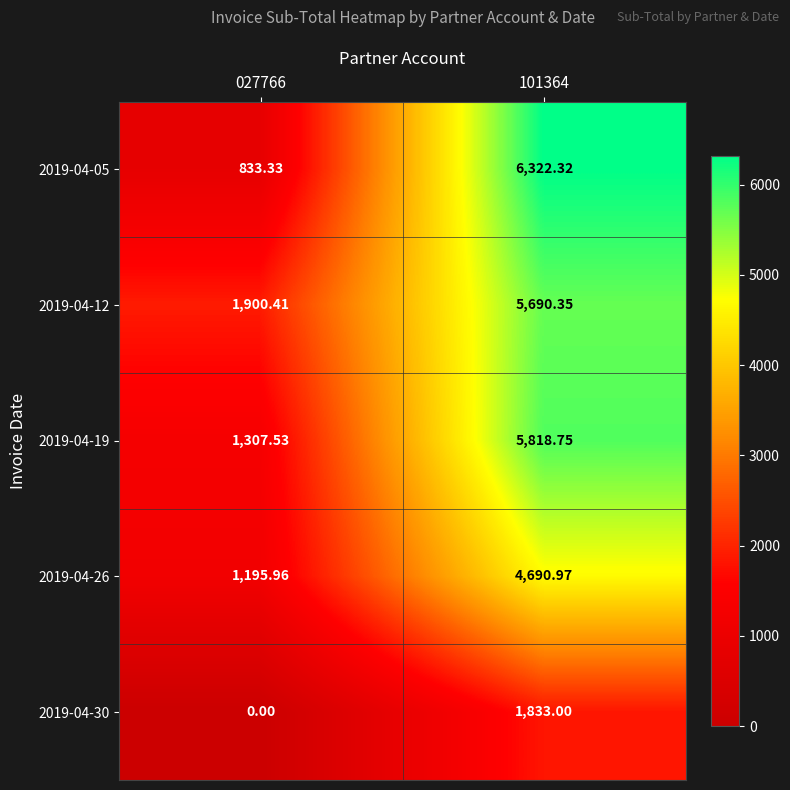

Is the value of 2019-04-26 at 101364 greater than the value of 2019-04-30 at 027766?

Yes